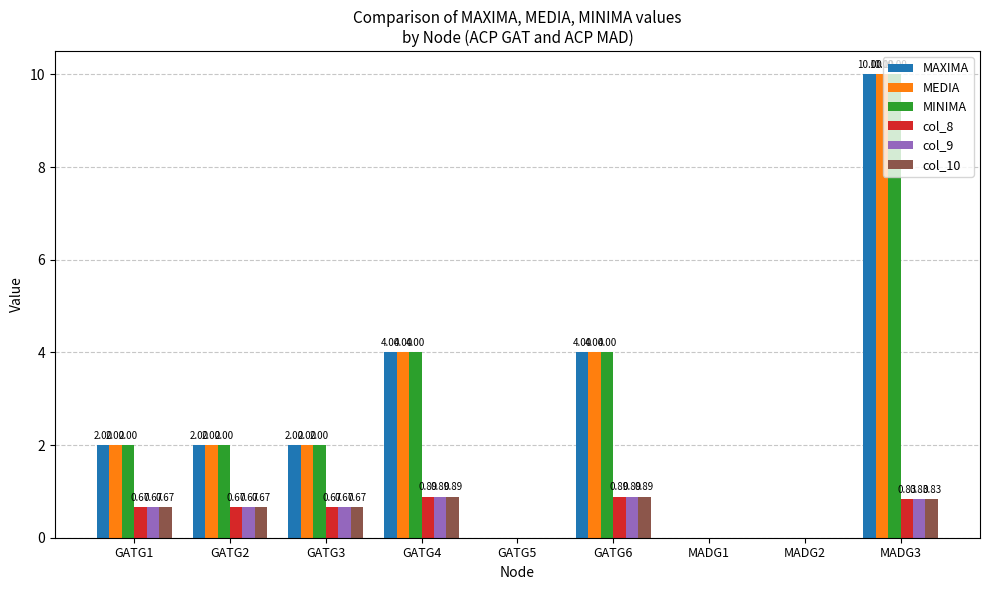

Is the value of col_9 at MADG3 greater than the value of MINIMA at MADG2?

Yes